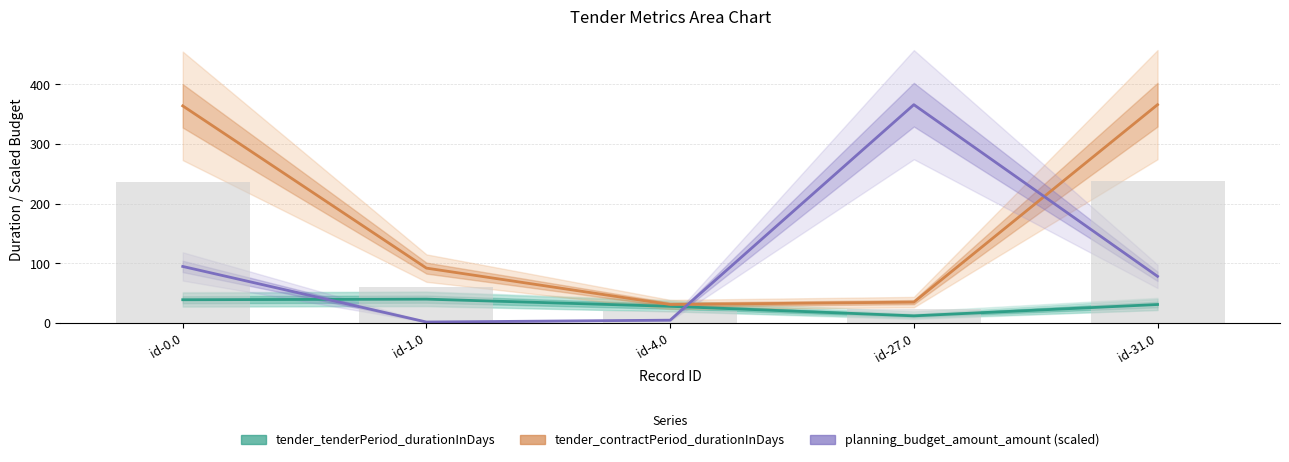

What position from the left is id-0.0?

1